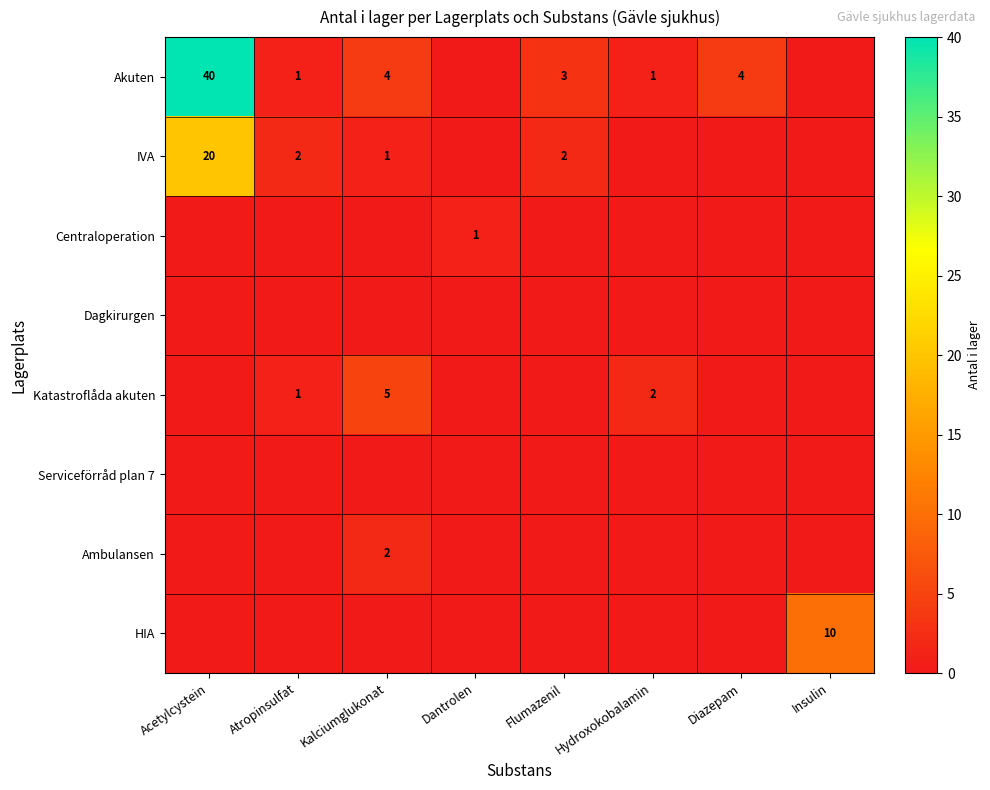

The value of Katastroflåda akuten at Hydroxokobalamin is 2. True or false?

True